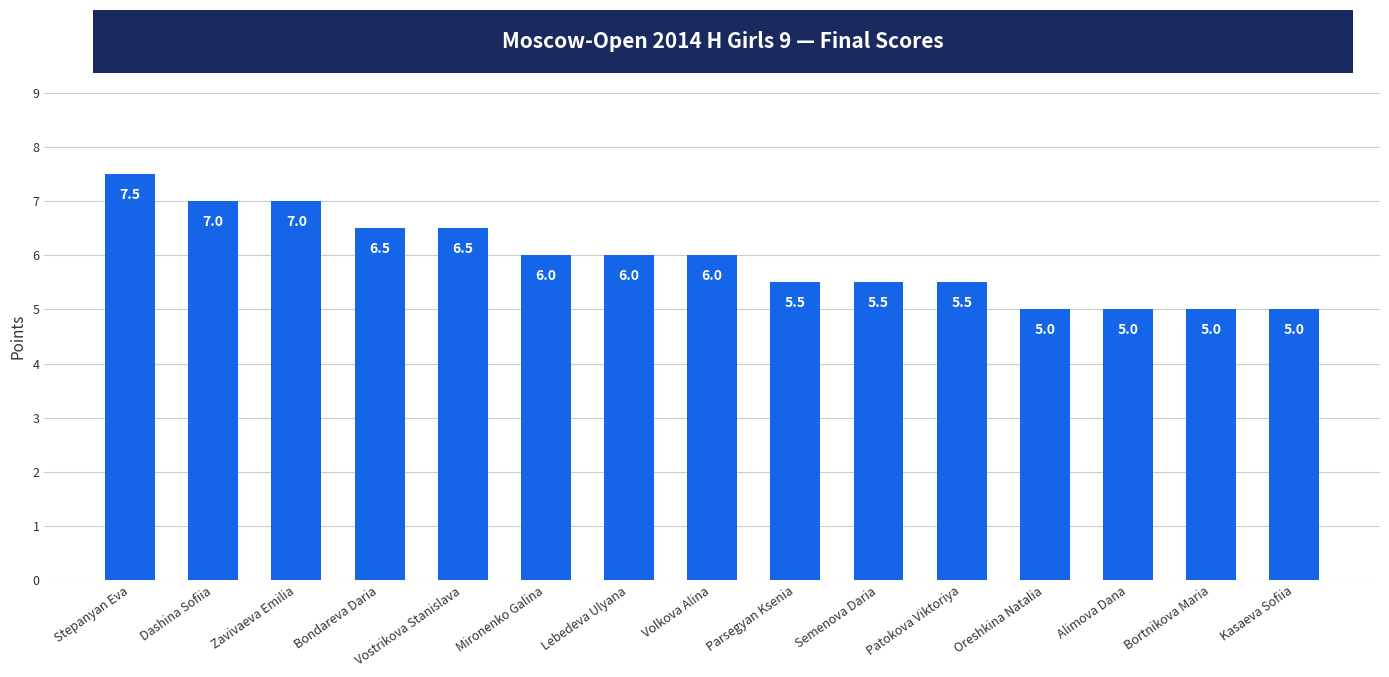

Count the values in the range 5 to 6.

10